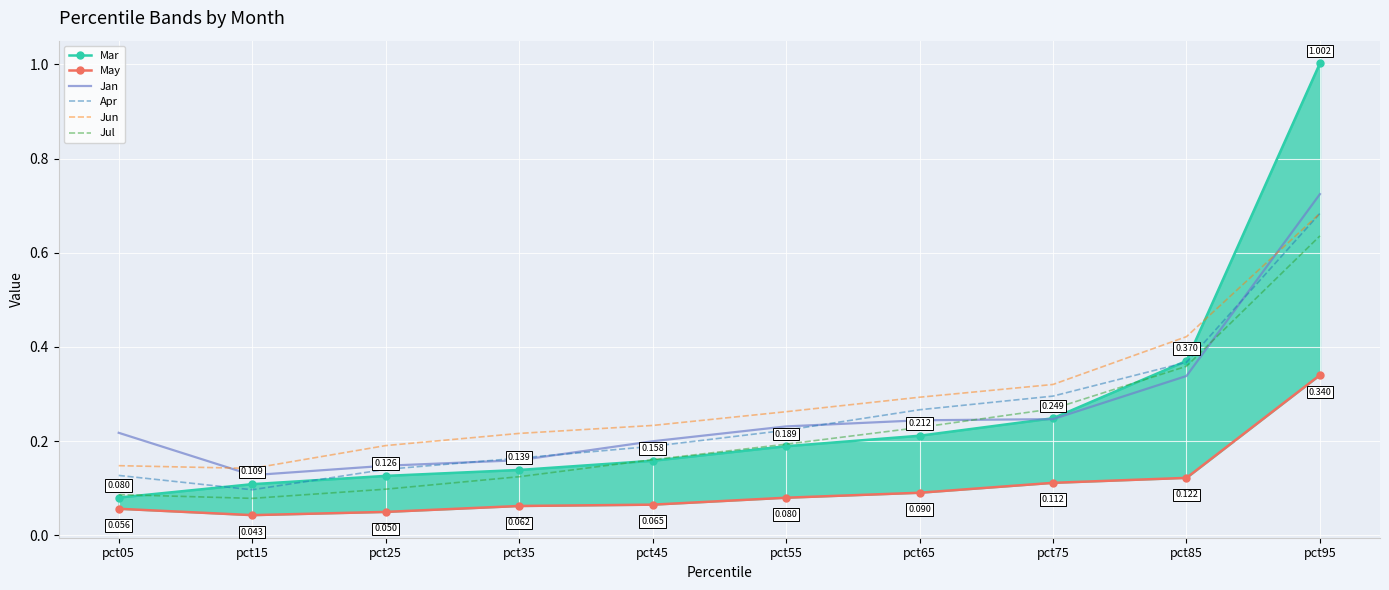

How many interior local valleys does the May series have?

1